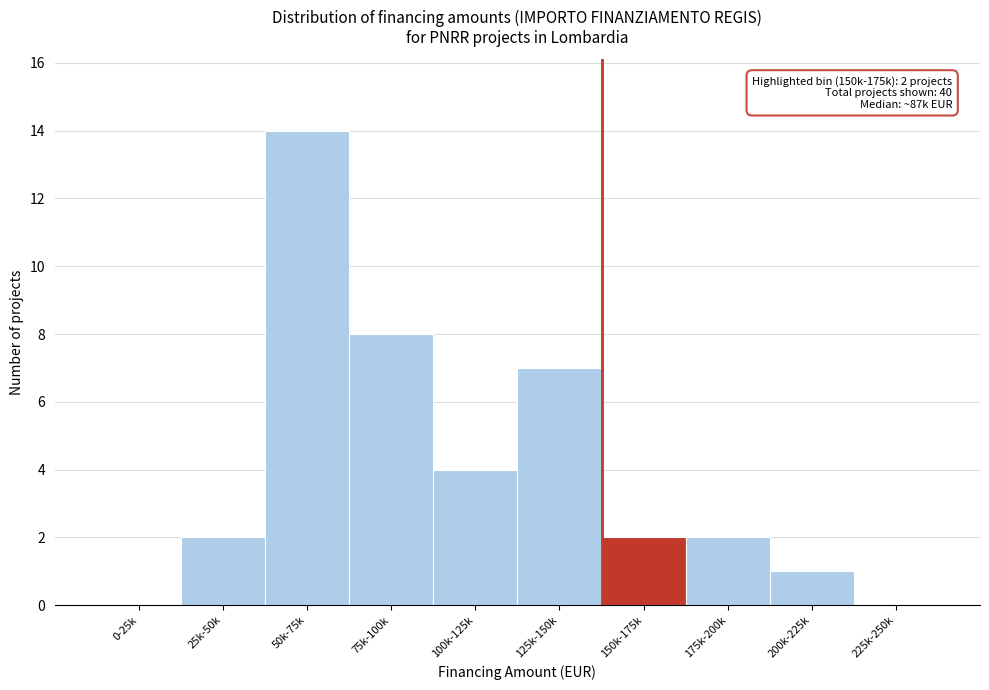

Reading left to right, what are all the values shown in this chart?

0-25k=0	25k-50k=2	50k-75k=14	75k-100k=8	100k-125k=4	125k-150k=7	150k-175k=2	175k-200k=2	200k-225k=1	225k-250k=0